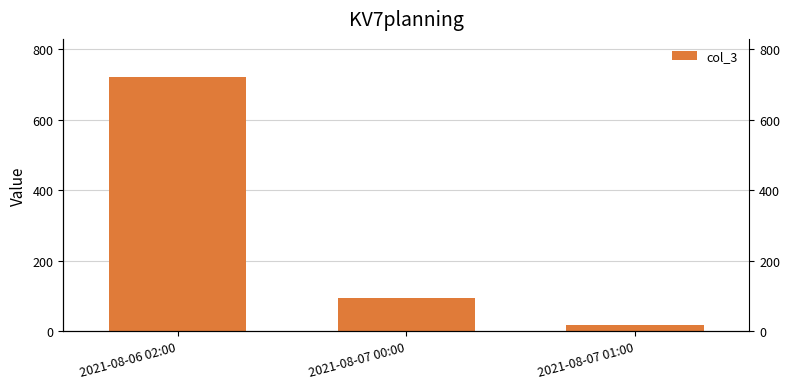

Where does the data first go above 94?

2021-08-06 02:00